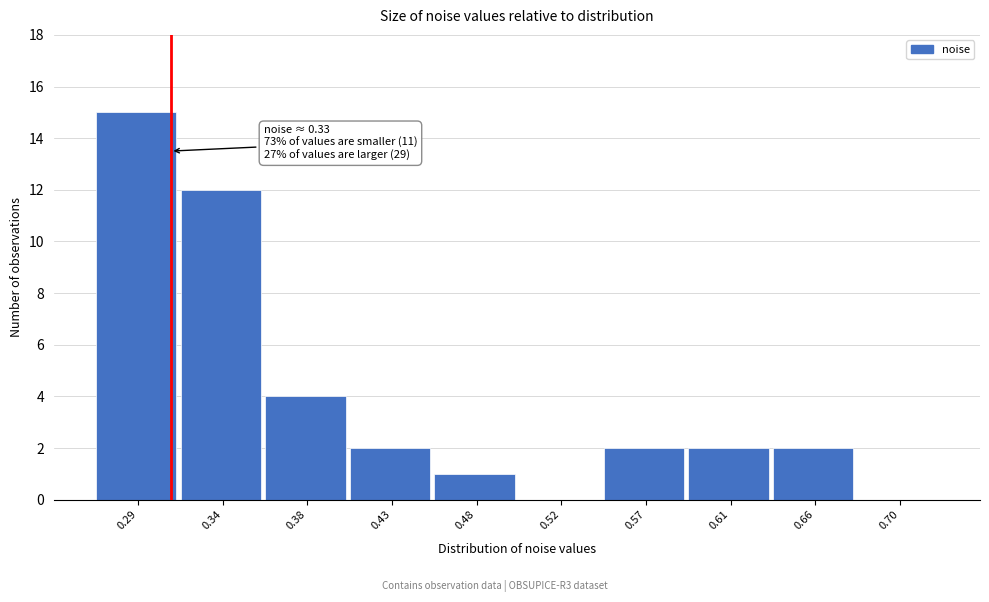

Reading right to left, what are all the values shown in this chart?

0.70=0	0.66=2	0.61=2	0.57=2	0.52=0	0.48=1	0.43=2	0.38=4	0.34=12	0.29=15